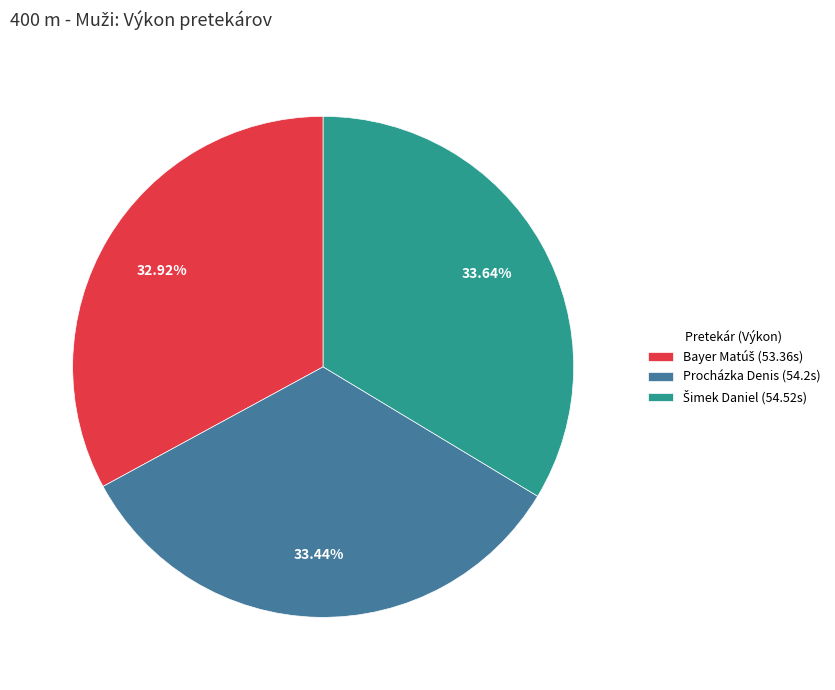

Does any single category account for the majority?

No